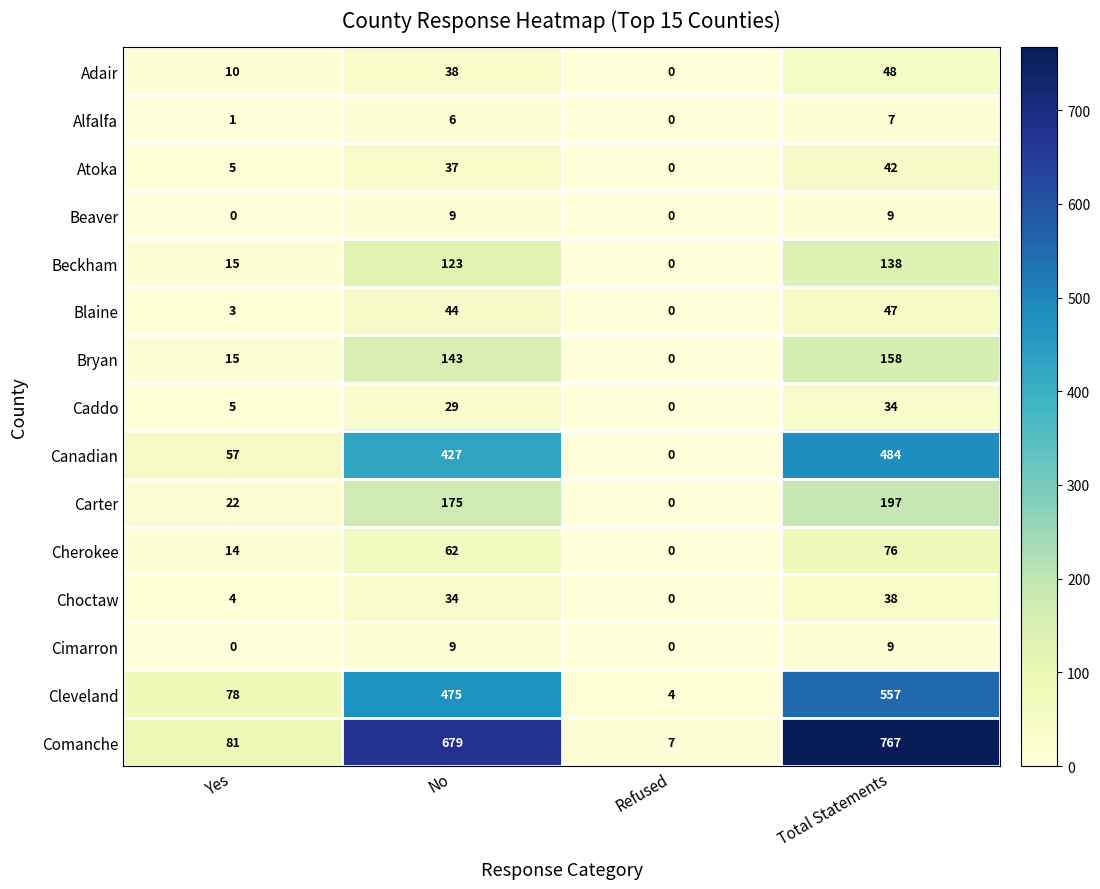

What is the difference between the Canadian values at Yes and Refused?

57